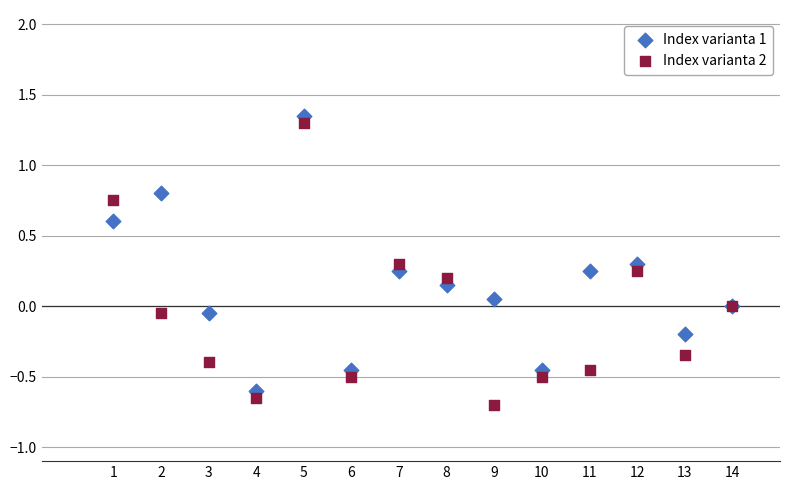

What is the X range (max minus min) for the scatter plot?

13.0